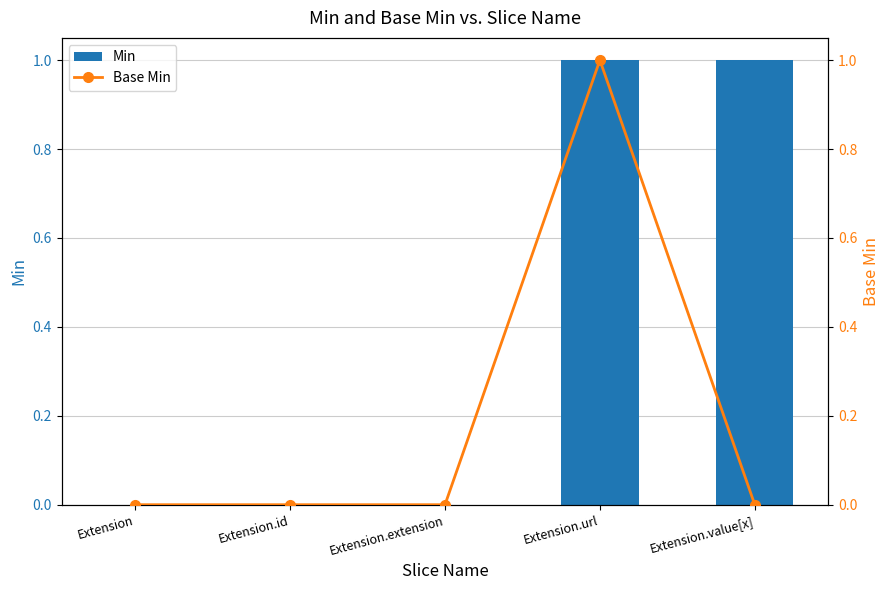

At Extension.value[x], list the series in order from largest to smallest.

Min, Base Min